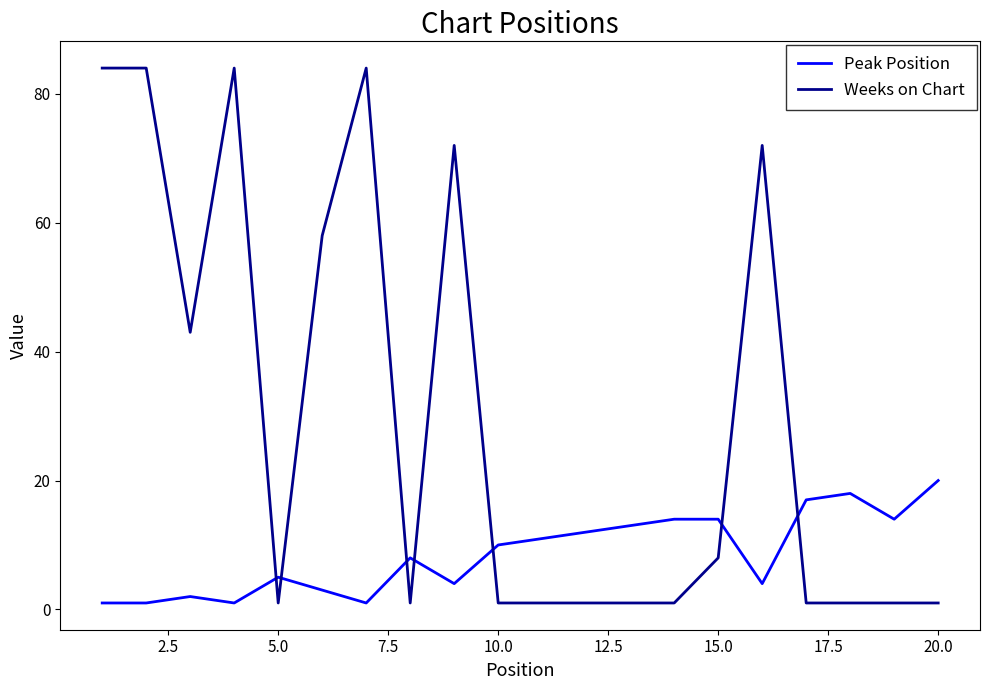

List the series in order of their overall mean, lowest first.

Peak Position, Weeks on Chart